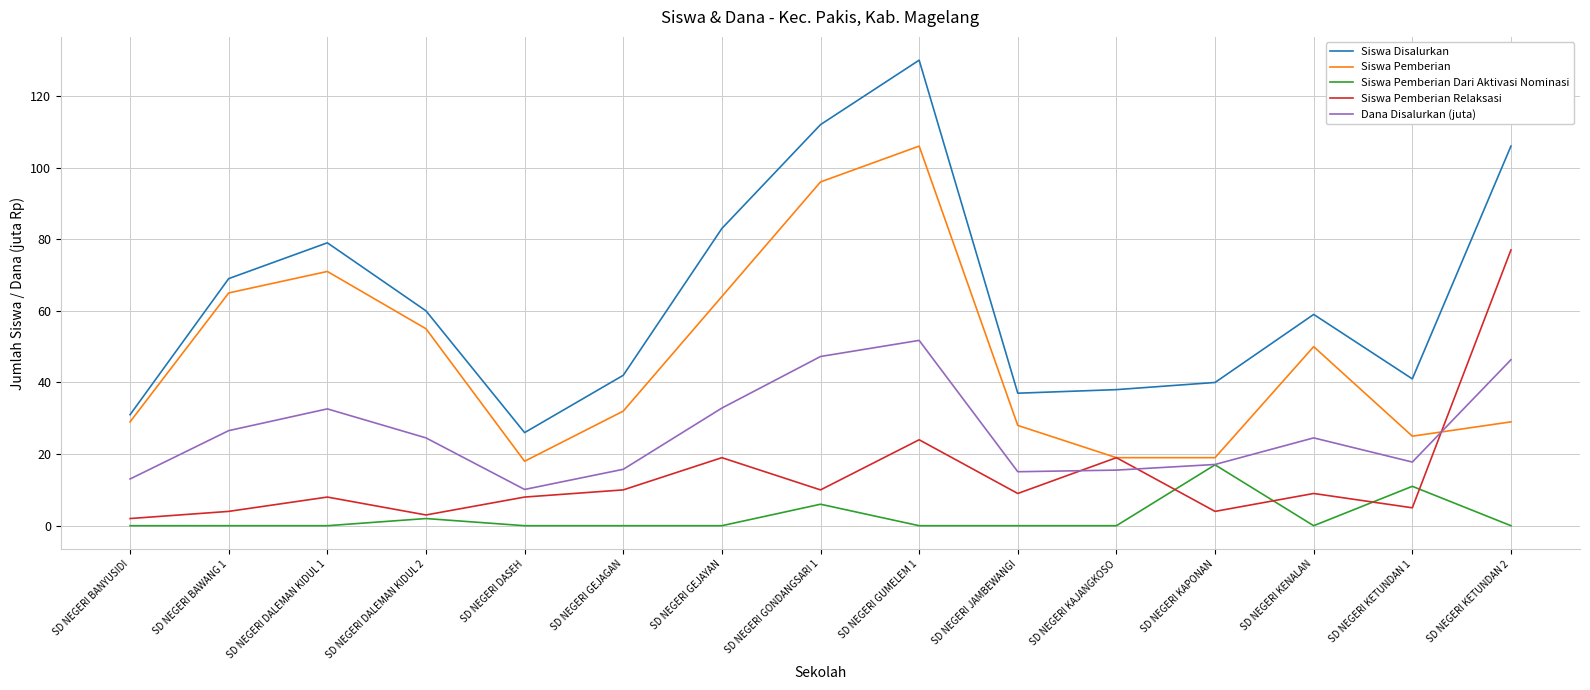

What is the lowest value of the Siswa Pemberian Relaksasi series?

2.0